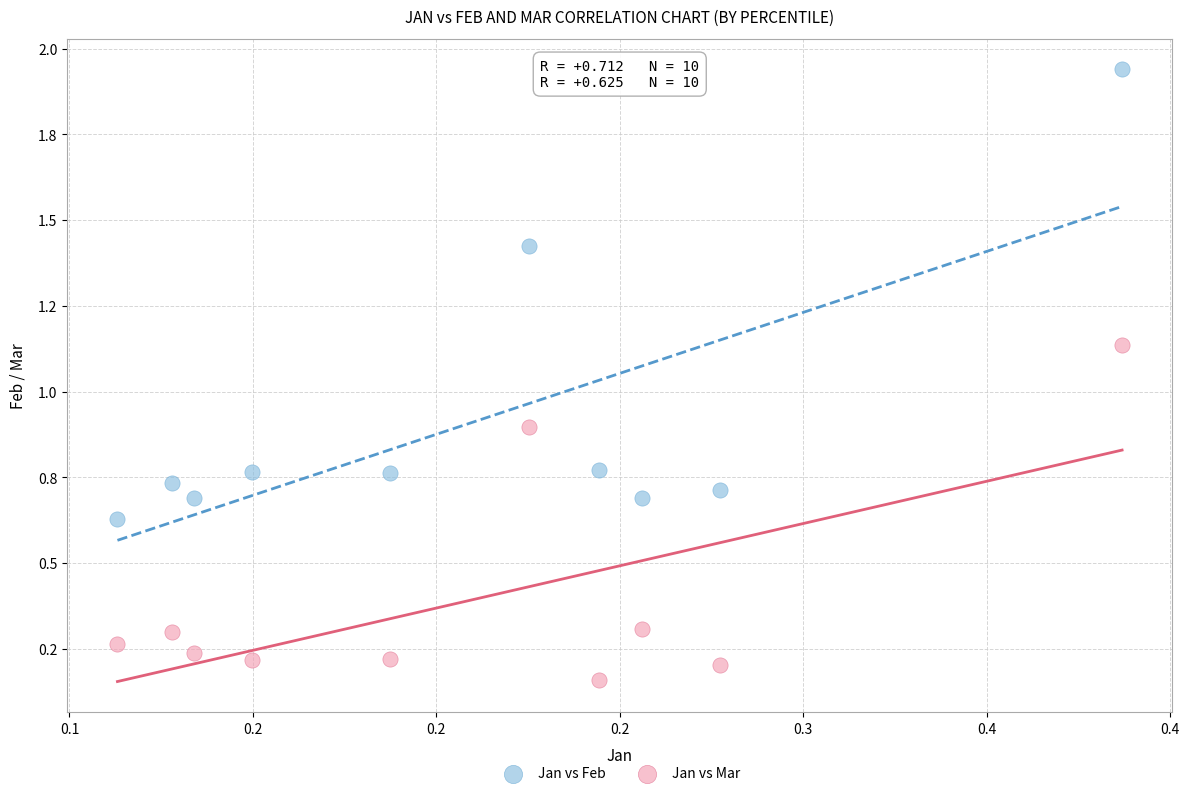

Which series reaches the maximum Y coordinate?

Jan vs Feb